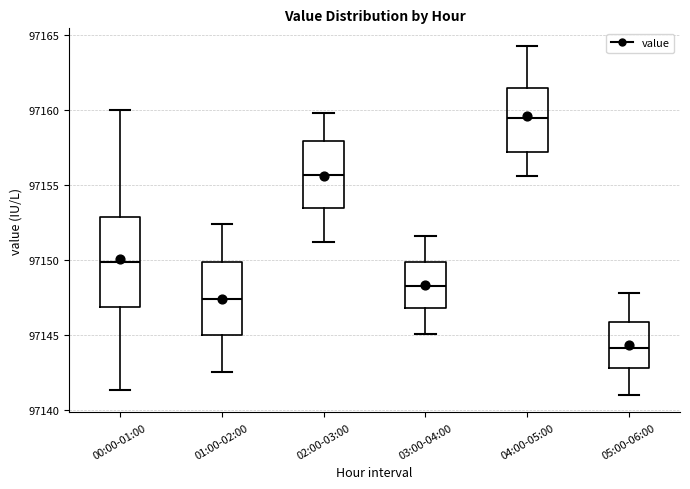

Reading left to right, read every box against the y-axis: the position of its median line, the range the box covers, and the ends of its whiskers. The values are not printed on the chart, so give them approximately, as read against the axis.

00:00-01:00: median 97150.0, box 97147.0 to 97153.0, whiskers 97141.5 to 97160.0
01:00-02:00: median 97147.5, box 97145.0 to 97150.0, whiskers 97142.5 to 97152.5
02:00-03:00: median 97155.5, box 97153.5 to 97158.0, whiskers 97151.0 to 97160.0
03:00-04:00: median 97148.5, box 97147.0 to 97150.0, whiskers 97145.0 to 97151.5
04:00-05:00: median 97159.5, box 97157.0 to 97161.5, whiskers 97155.5 to 97164.5
05:00-06:00: median 97144.0, box 97143.0 to 97146.0, whiskers 97141.0 to 97148.0